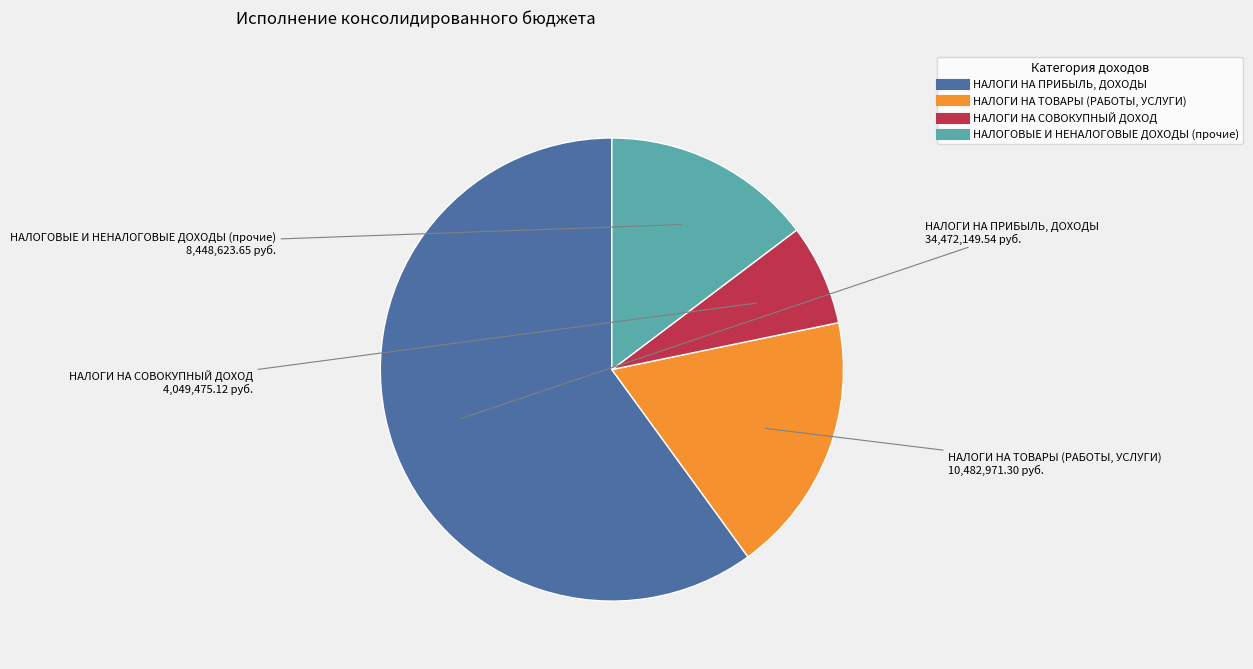

How many segments does this pie chart have?

4